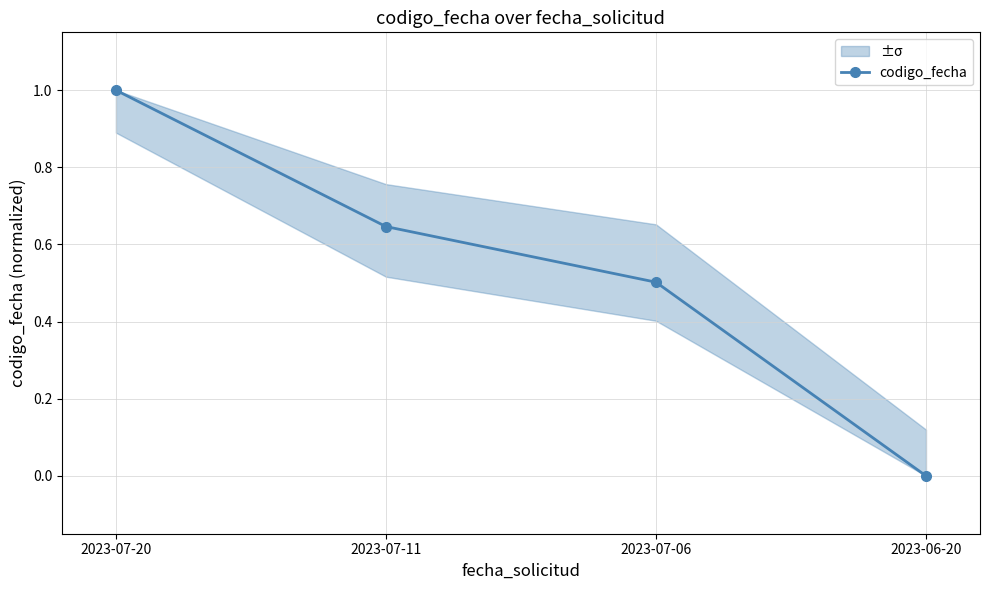

At which category does the chart reach its minimum across all series?

2023-06-20